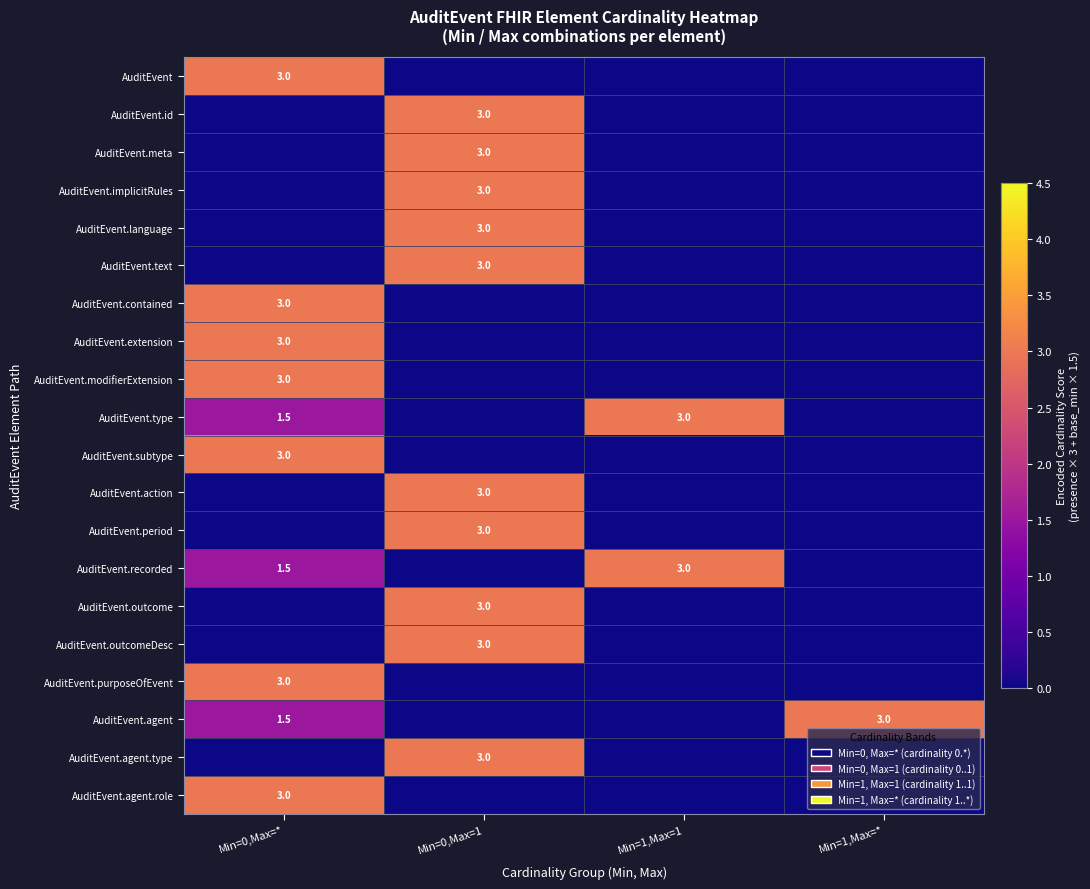

Which label corresponds to the smallest value in the chart?

Min=0,Max=1